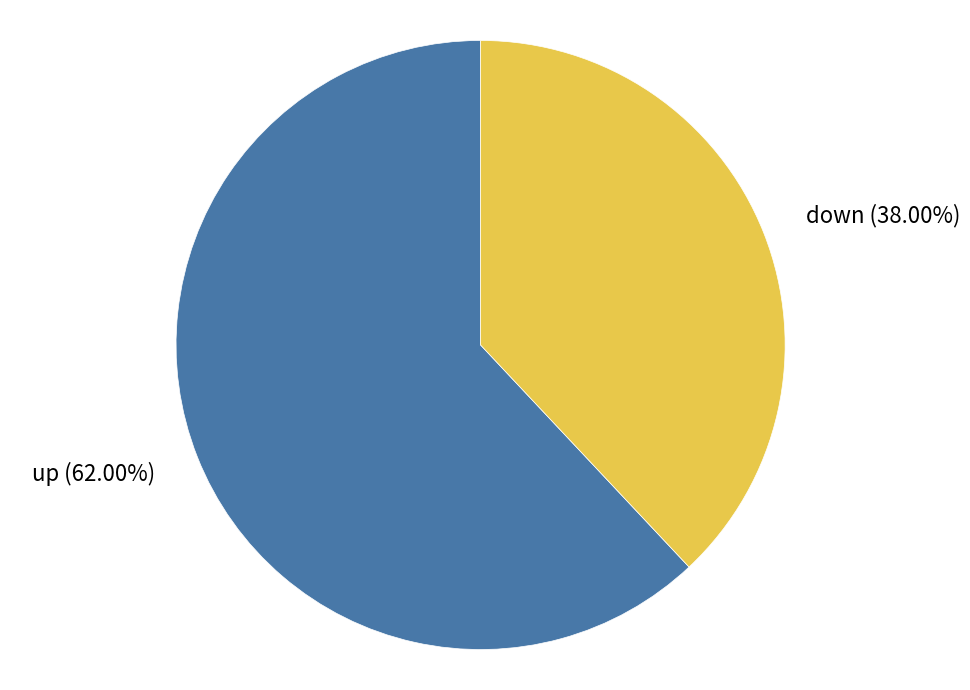

Count the number of slices in the pie.

2